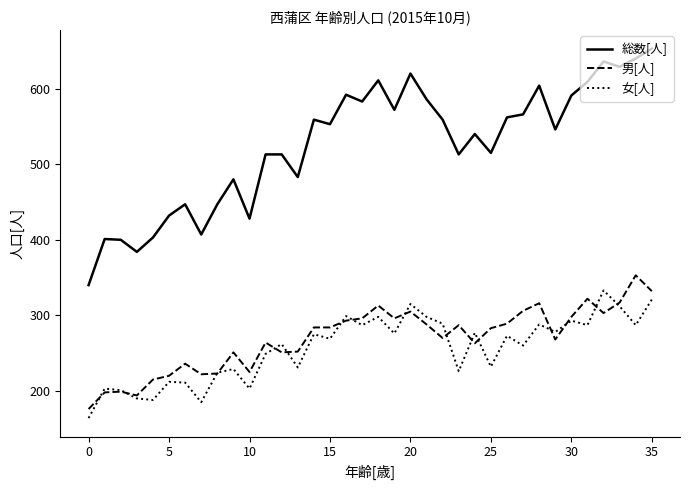

True or false: 男[人] and 総数[人] cross at least once.

False